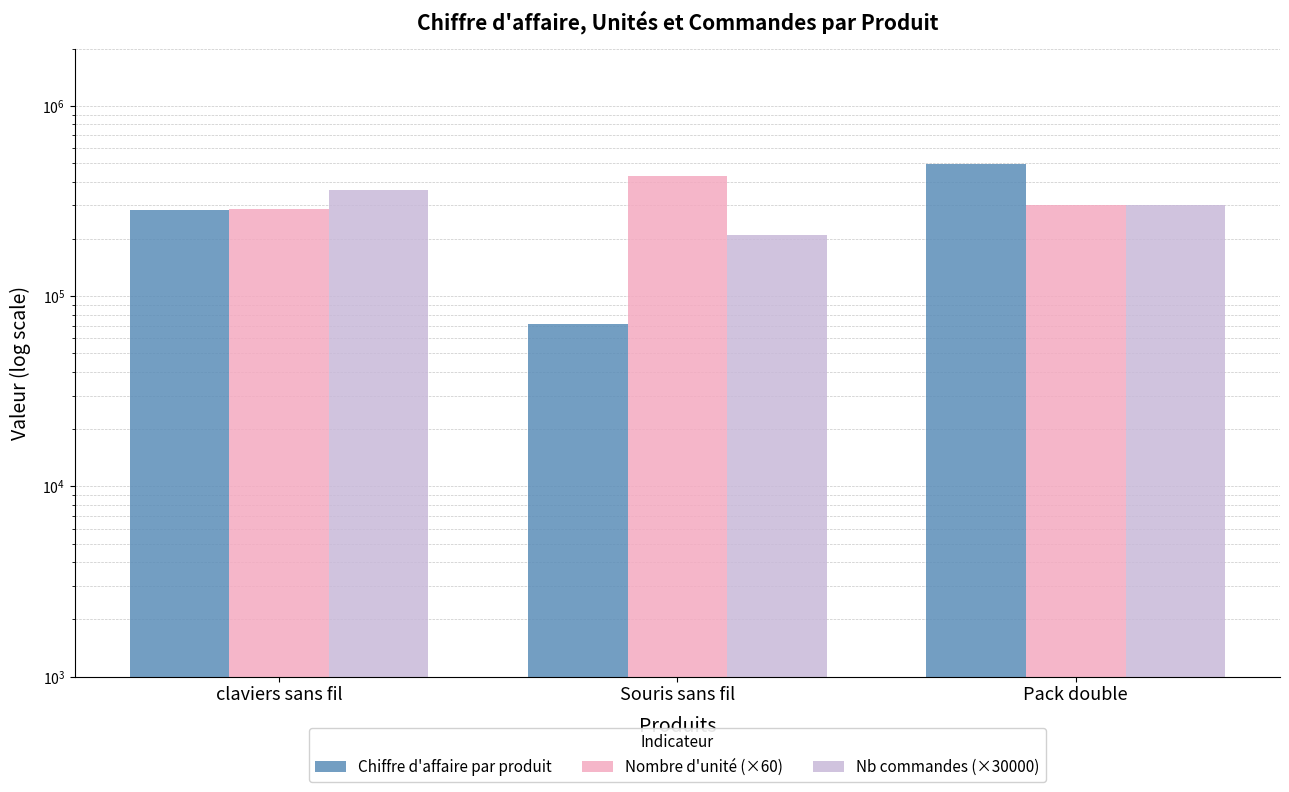

How many Chiffre d'affaire par produit values are between 71570 and 497300?

3